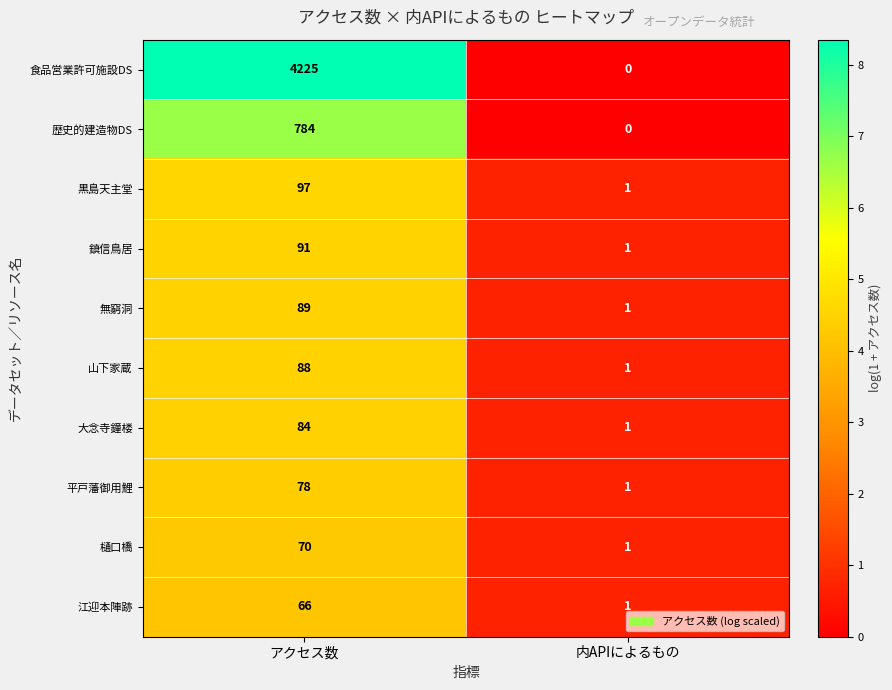

The value of 江迎本陣跡 at 内APIによるもの is 2. True or false?

False